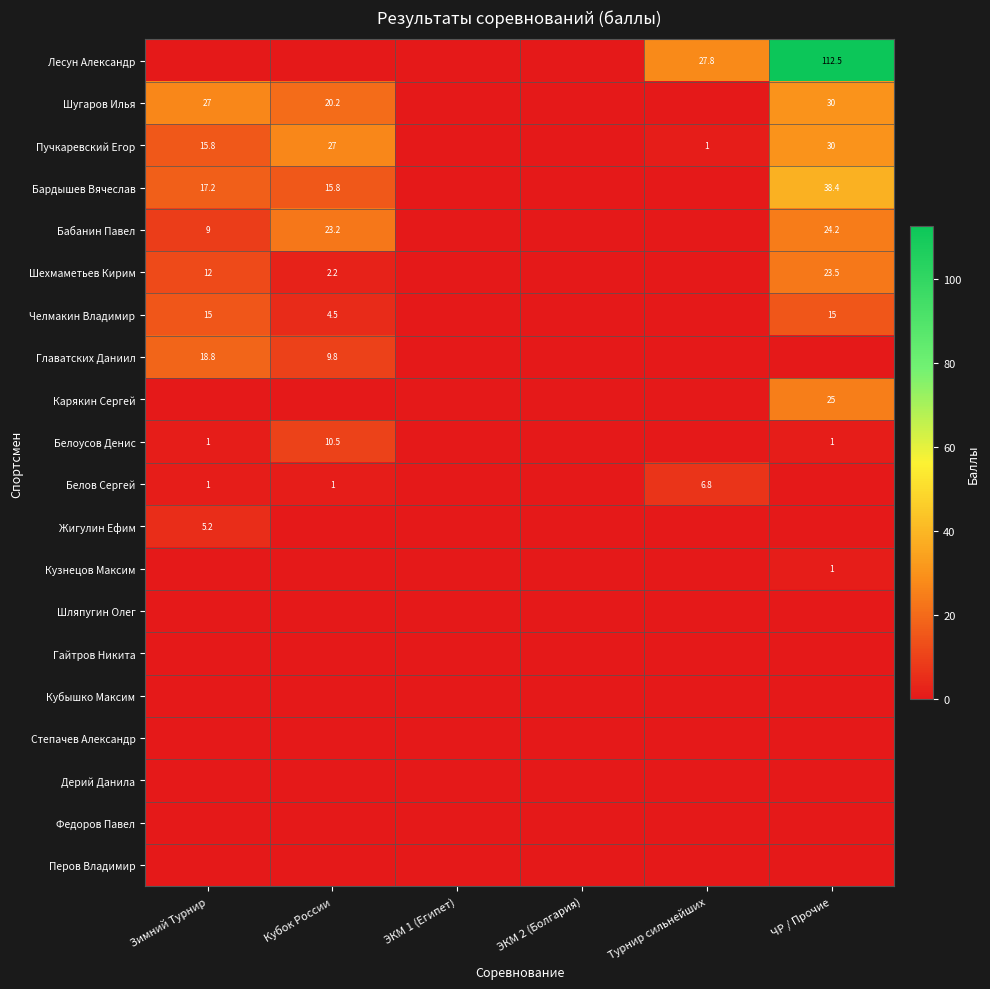

What is the spread (max minus min) of values at Турнир сильнейших?

27.8